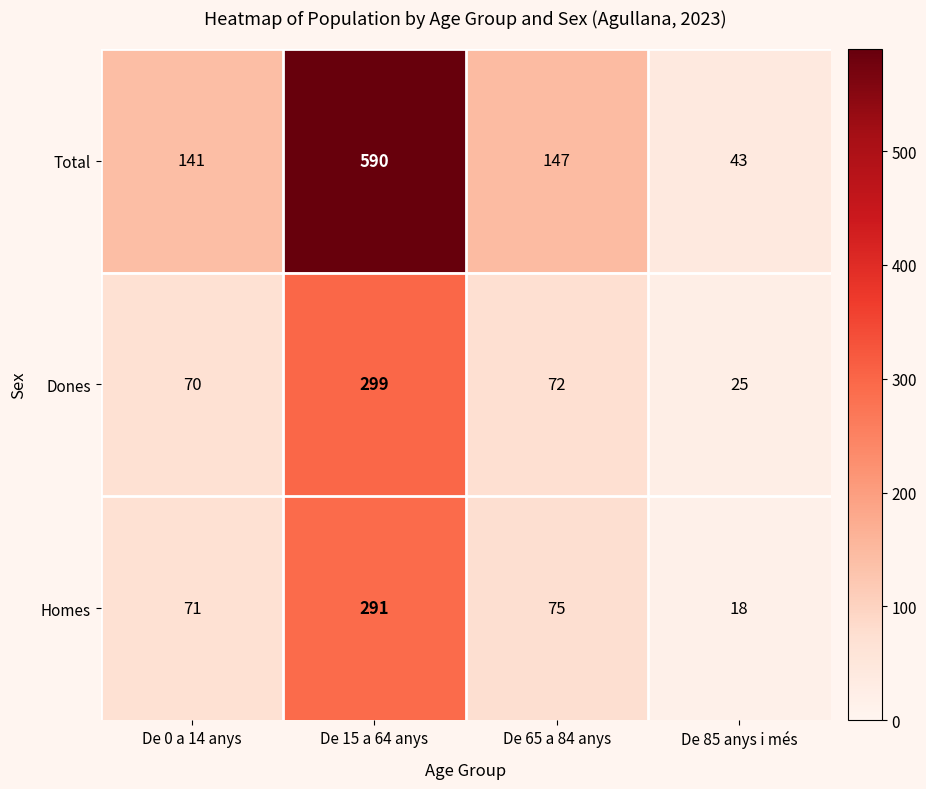

How many data points does each series have?

4